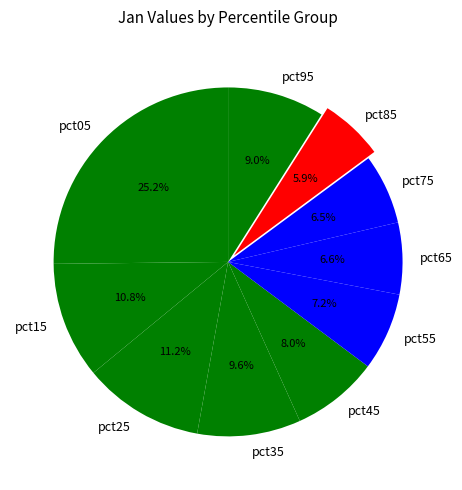

How many segments does this pie chart have?

10